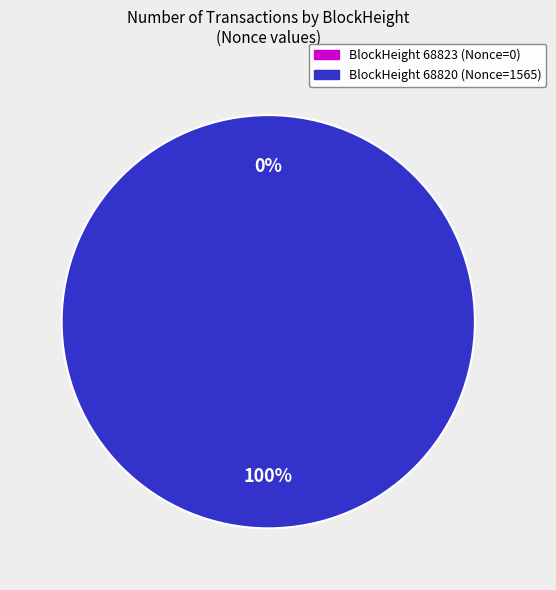

Is 68820 the majority of the pie?

Yes